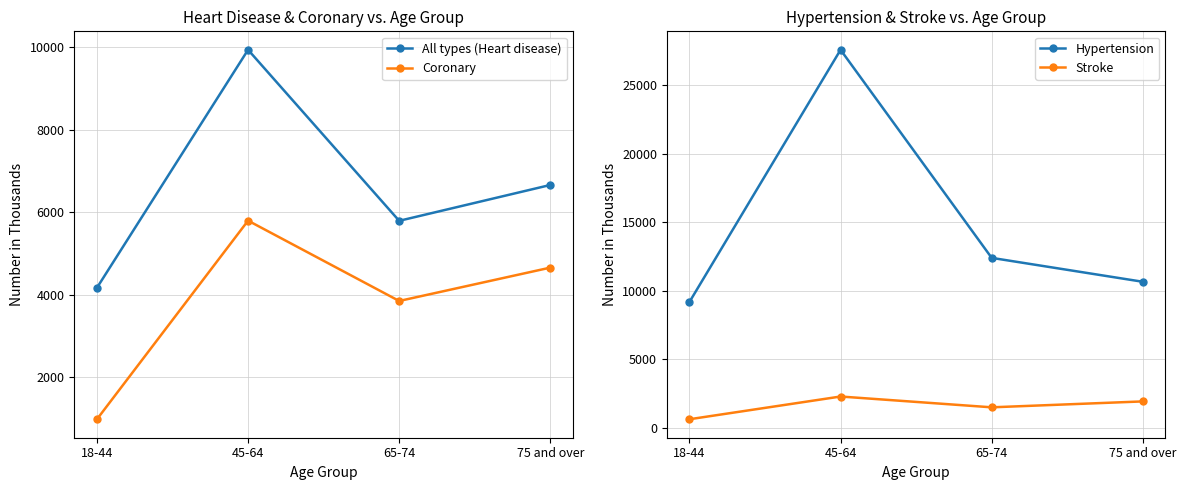

What is the value of the Stroke point at the 3rd from the left?

1505